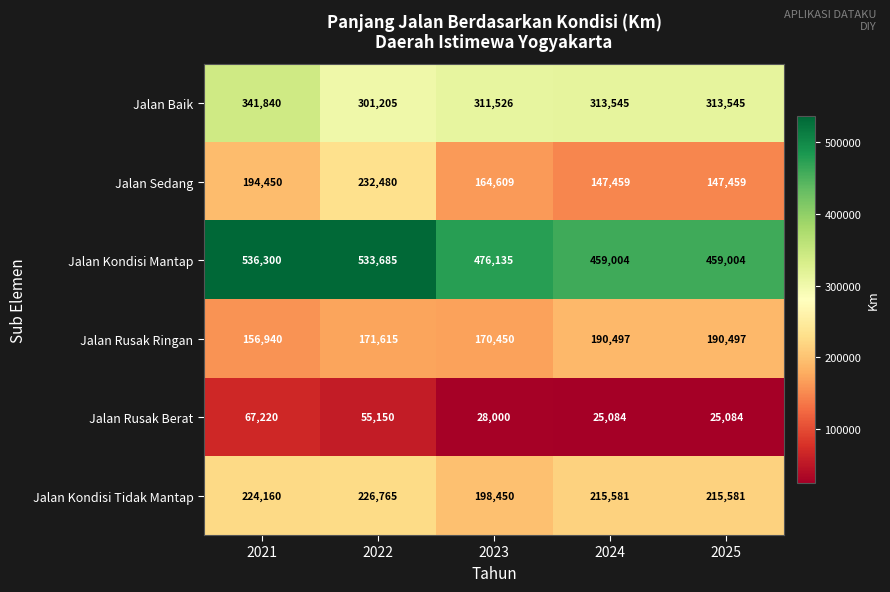

What is the smallest value displayed?

25084